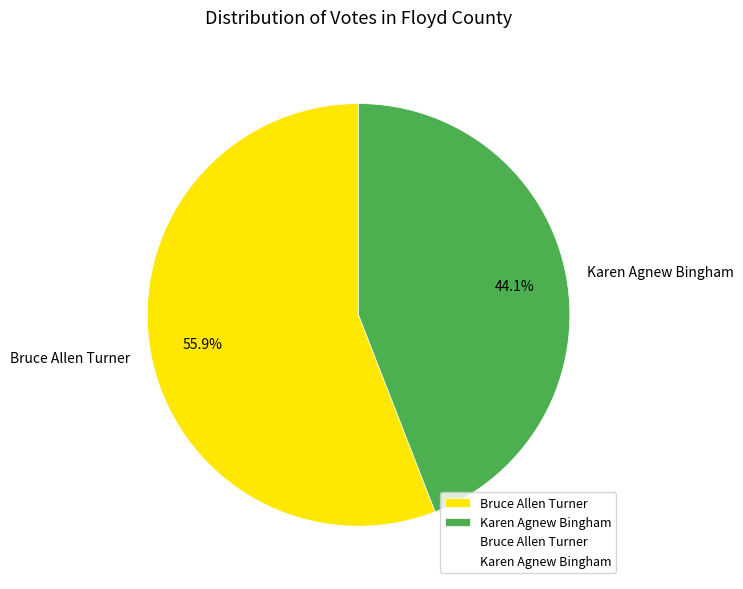

Is it true that Karen Agnew Bingham is 58% of the pie?

False